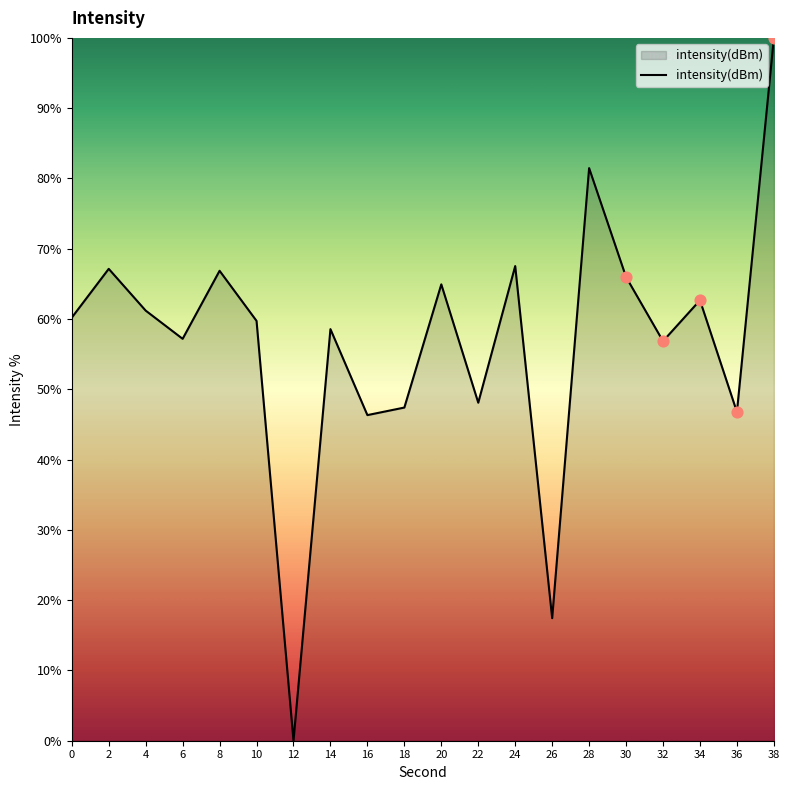

Approximately how many times larger is the value at 16 compared to 14?

0.8